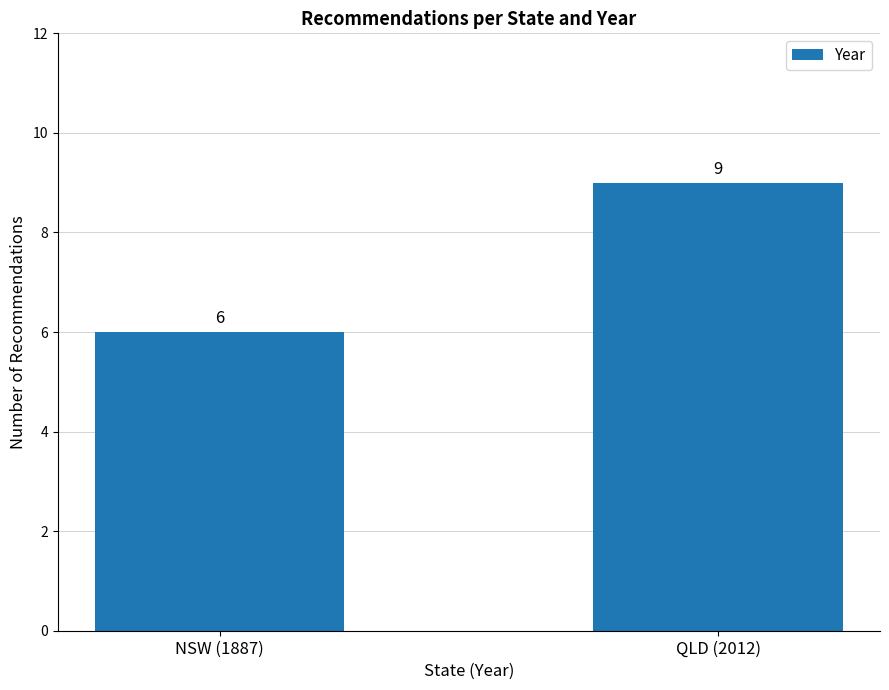

What is the maximum value shown in the chart?

9